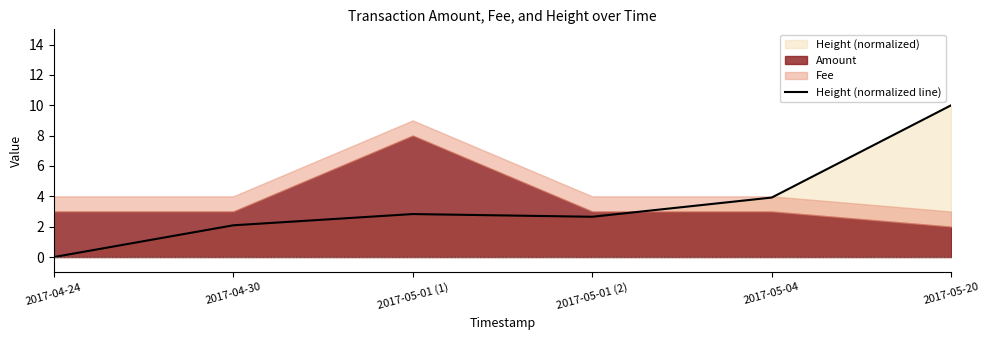

What is the value of the 3rd point from the left?

2.8